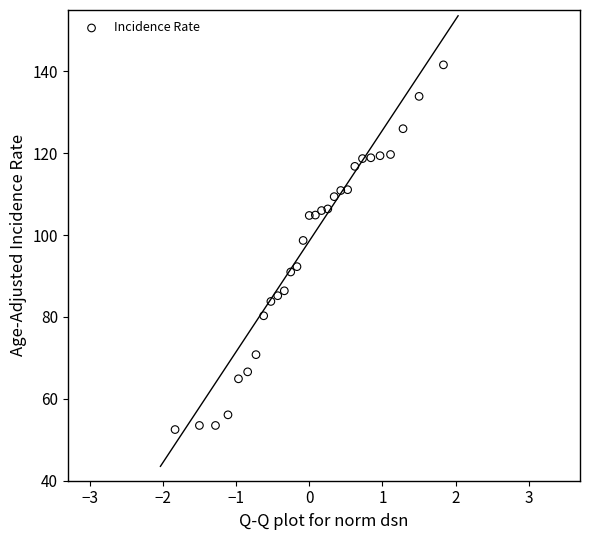

What Y value in the scatter plot is closest to 97?

98.7